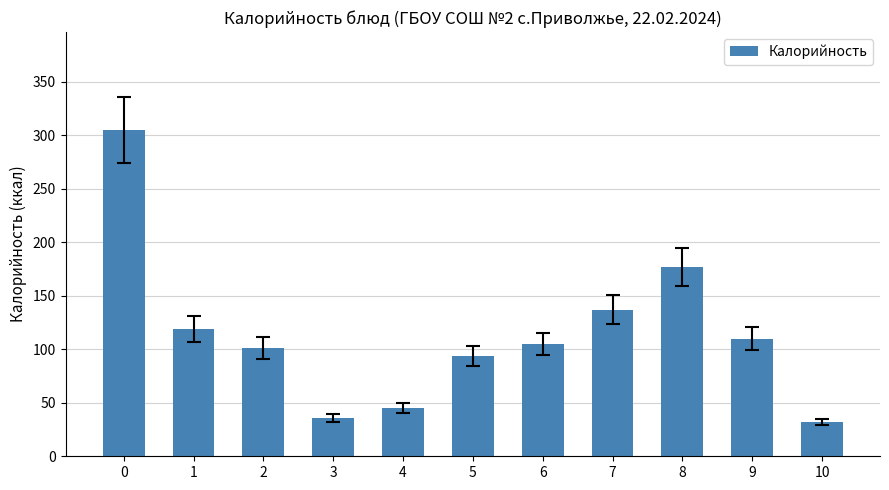

What is the value of the 11th bar from the left?

32